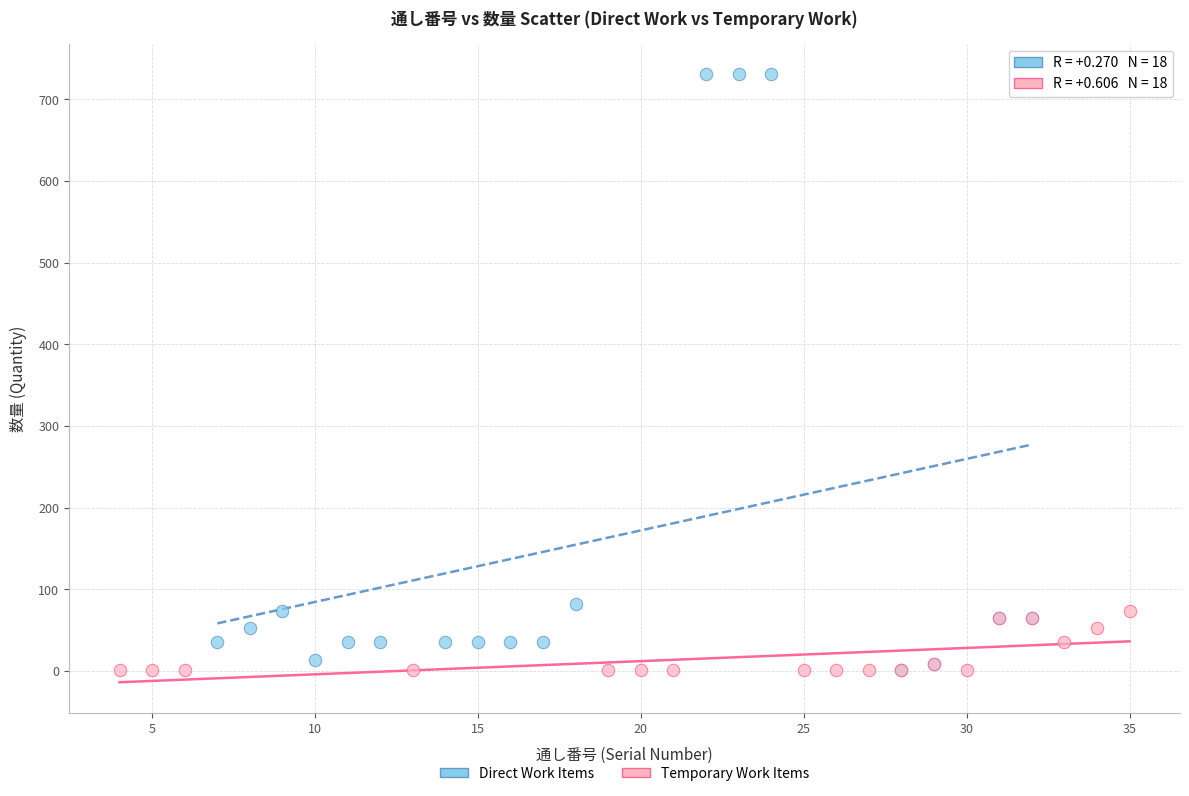

Which series has the largest Y range (max minus min)?

Direct Work Items